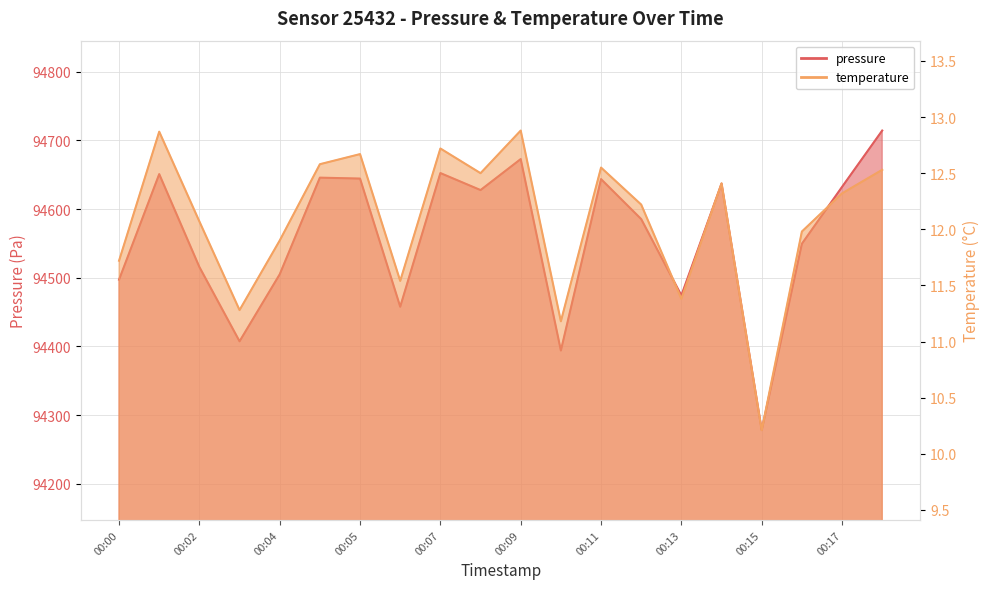

Which category has the highest value across all series?

00:18